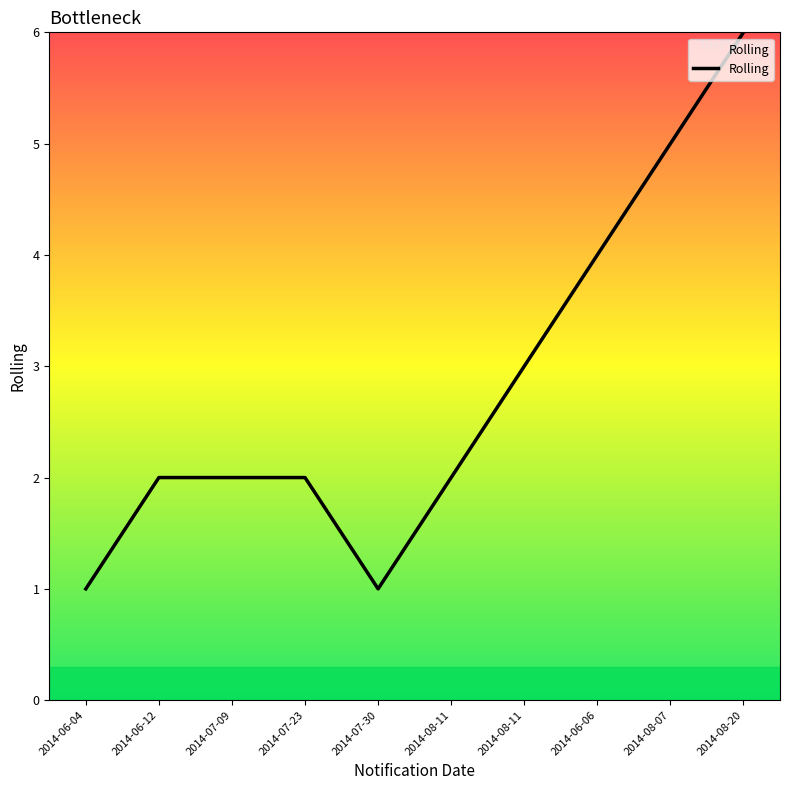

List the labels in order of value, largest first.

2014-08-20, 2014-08-07, 2014-06-06, 2014-08-11, 2014-06-12, 2014-07-09, 2014-07-23, 2014-08-11, 2014-06-04, 2014-07-30